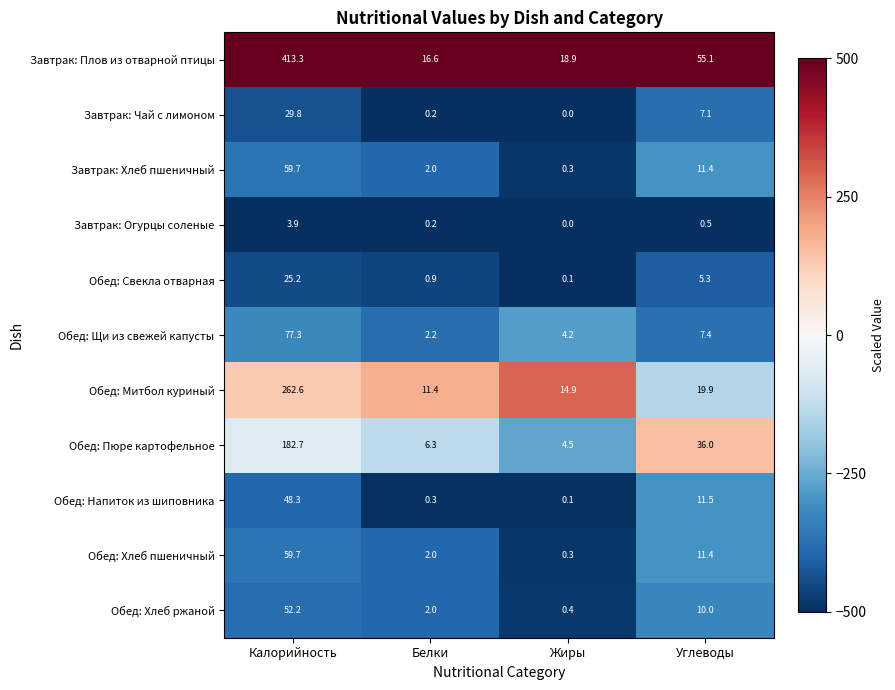

What is the difference between the highest and lowest values at Жиры?

18.9